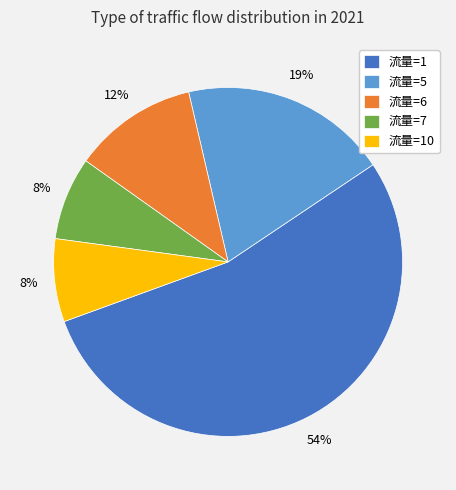

Is 流量=10 the majority of the pie?

No